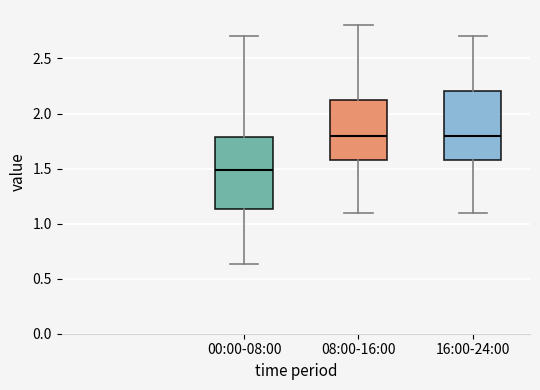

Reading left to right, transcribe this box plot: for each box, give where its median line is, the range the box spans, and where its two whiskers end, as read against the y-axis. The values are not printed on the chart, so give them approximately, as read against the axis.

00:00-08:00: median 1.50, box 1.15 to 1.80, whiskers 0.65 to 2.70
08:00-16:00: median 1.80, box 1.60 to 2.15, whiskers 1.10 to 2.80
16:00-24:00: median 1.80, box 1.60 to 2.20, whiskers 1.10 to 2.70